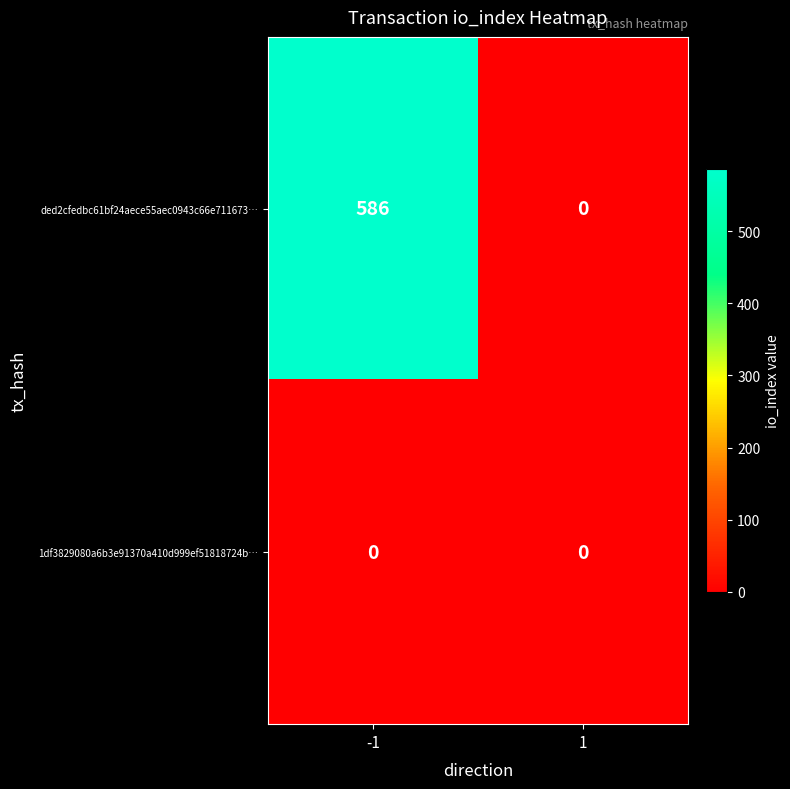

How many data points does each series have?

2